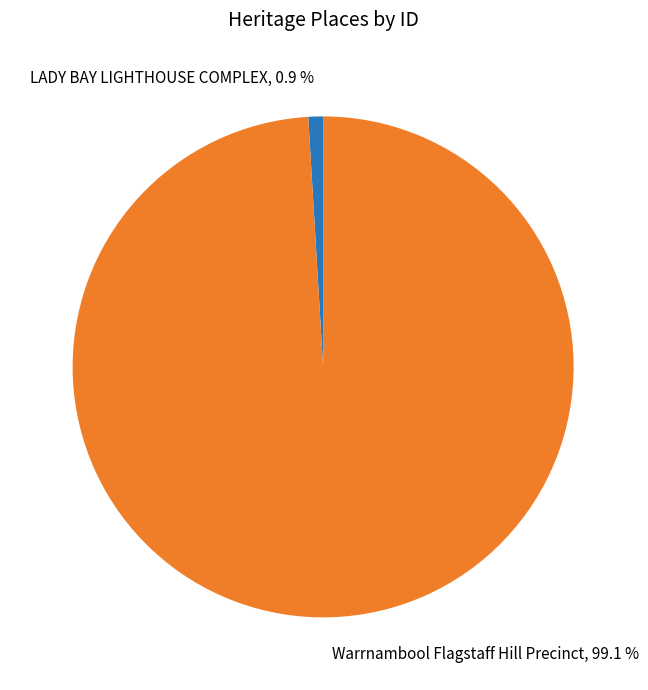

The Warrnambool Flagstaff Hill Precinct slice represents 85% of the pie. True or false?

False